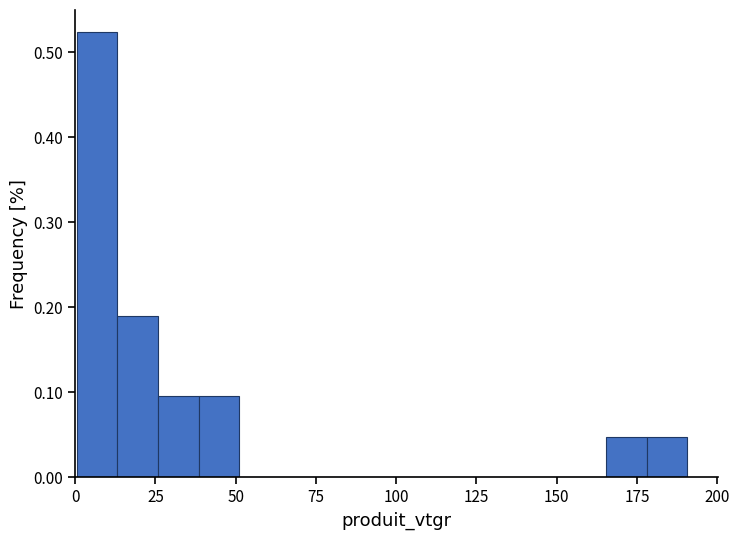

Around what value on the x-axis is the tallest bar? Give the approximate position of its centre, as read against the axis.

5